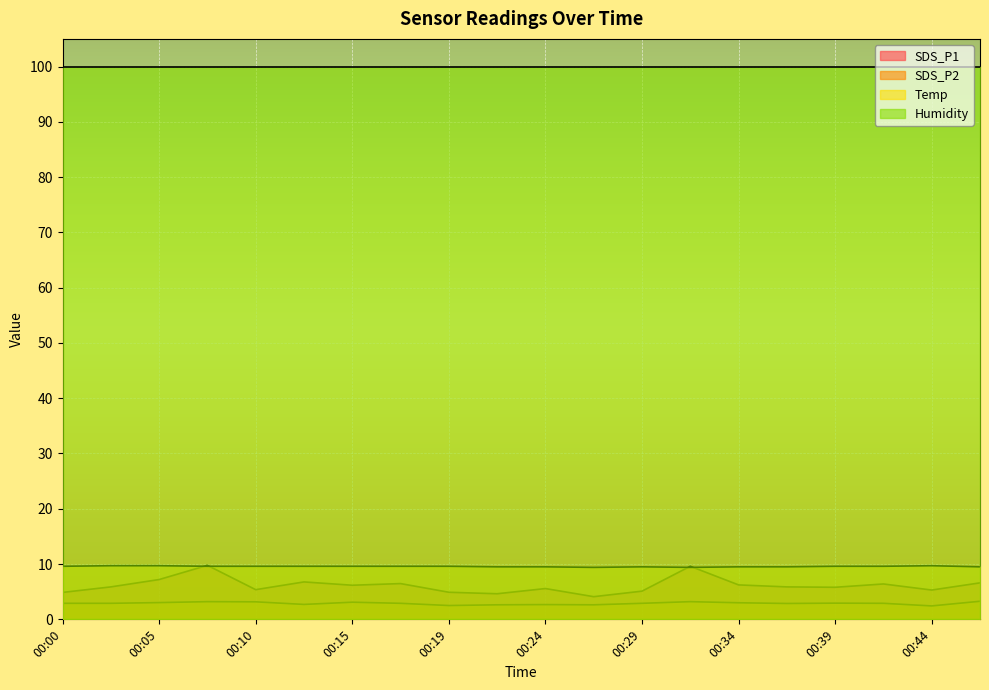

What is the maximum value shown in the chart?

99.9